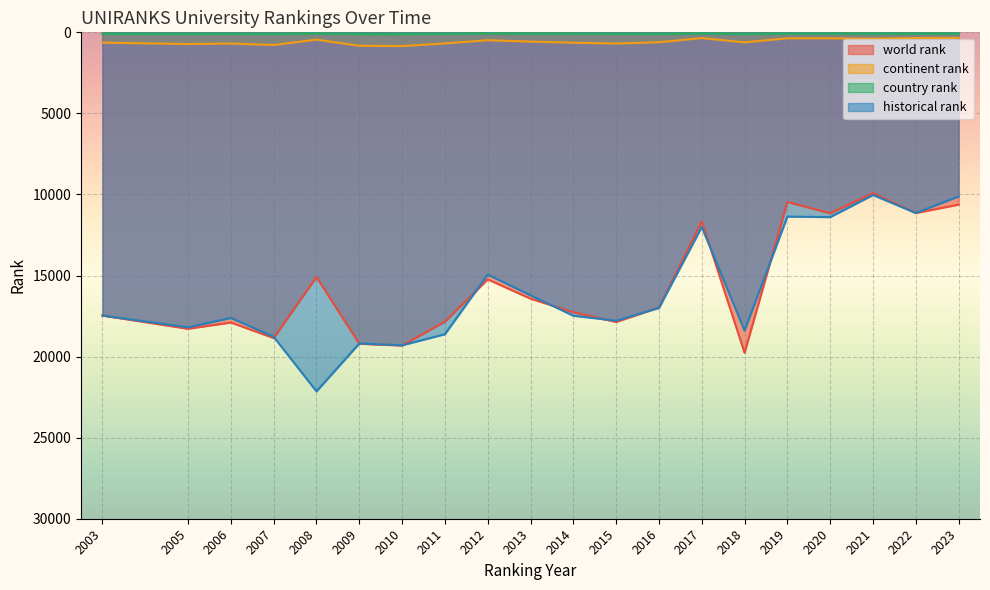

Reading right to left, transcribe all the data shown in this chart.

world rank: 10626.0	11144.0	9918.0	11159.0	10462.0	19763.0	11658.0	16968.0	17864.0	17267.0	16425.0	15237.0	17847.0	19318.0	19207.0	15090.0	18856.0	17897.0	18283.0	17468.0
continent rank: 344.0	351.0	394.0	369.0	368.0	618.0	355.0	612.0	691.0	641.0	572.0	486.0	685.0	847.0	829.0	450.0	781.0	690.0	721.0	635.0
country rank: 75.0	78.0	86.0	82.0	82.0	103.0	66.0	102.0	98.0	89.0	85.0	69.0	96.0	112.0	113.0	65.0	110.0	96.0	105.0	95.0
historical rank: 10118.5	11144.0	10031.5	11397.0	11362.0	18396.5	12005.5	16998.5	17786.5	17478.0	16218.5	14939.5	18620.0	19302.0	19191.0	22143.5	18779.0	17615.0	18195.5	17468.0